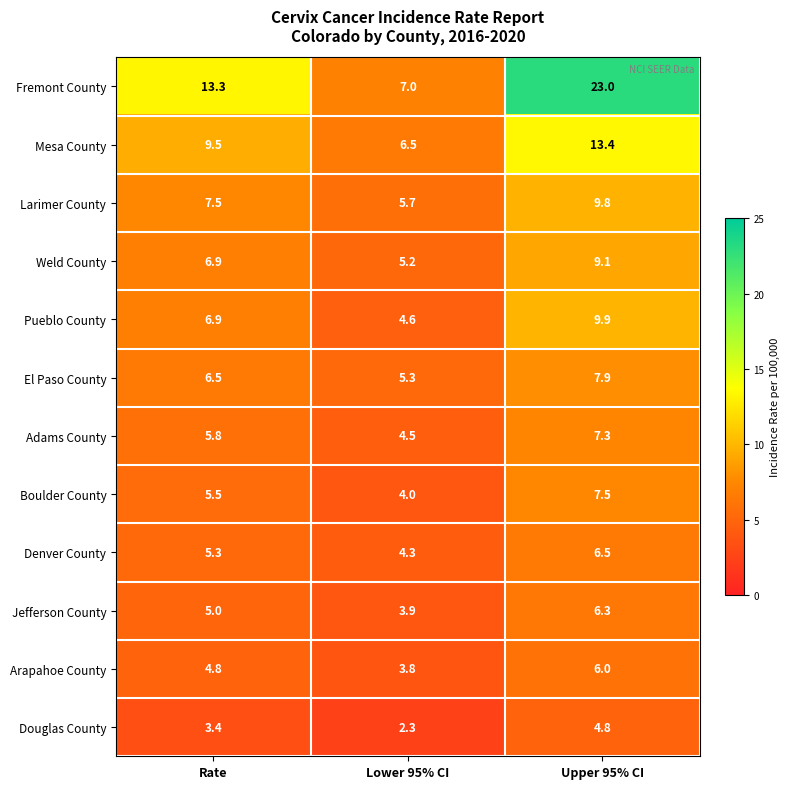

List the series in order of their peak value, lowest first.

Douglas County, Arapahoe County, Jefferson County, Denver County, Adams County, Boulder County, El Paso County, Weld County, Larimer County, Pueblo County, Mesa County, Fremont County